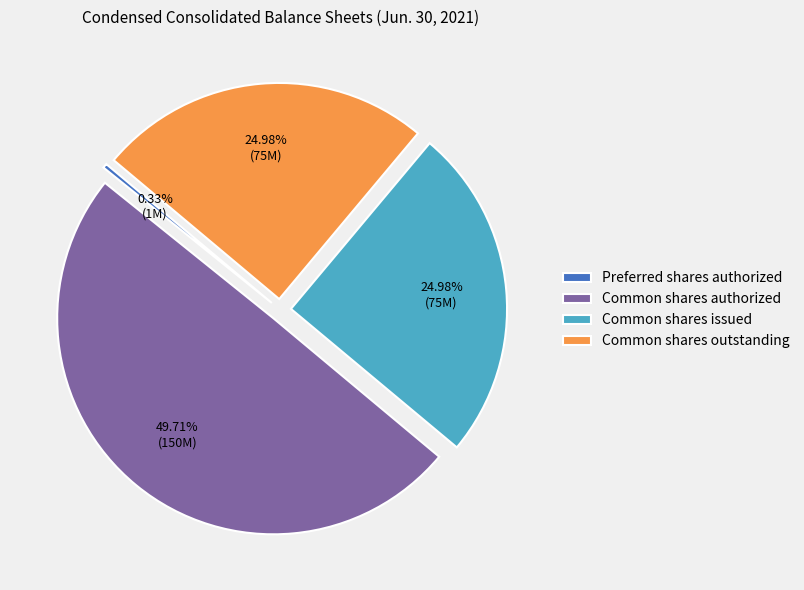

The Common shares outstanding slice represents 25% of the pie. True or false?

True